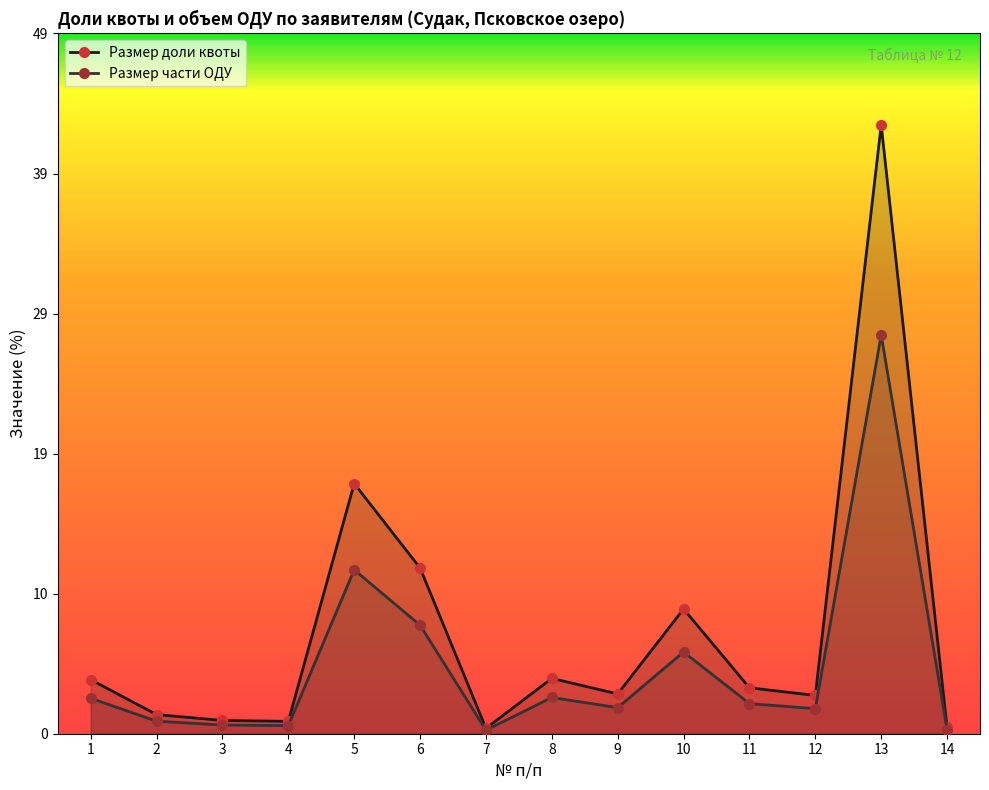

Rank the series at 6 from lowest to highest value.

Размер части ОДУ, Размер доли квоты